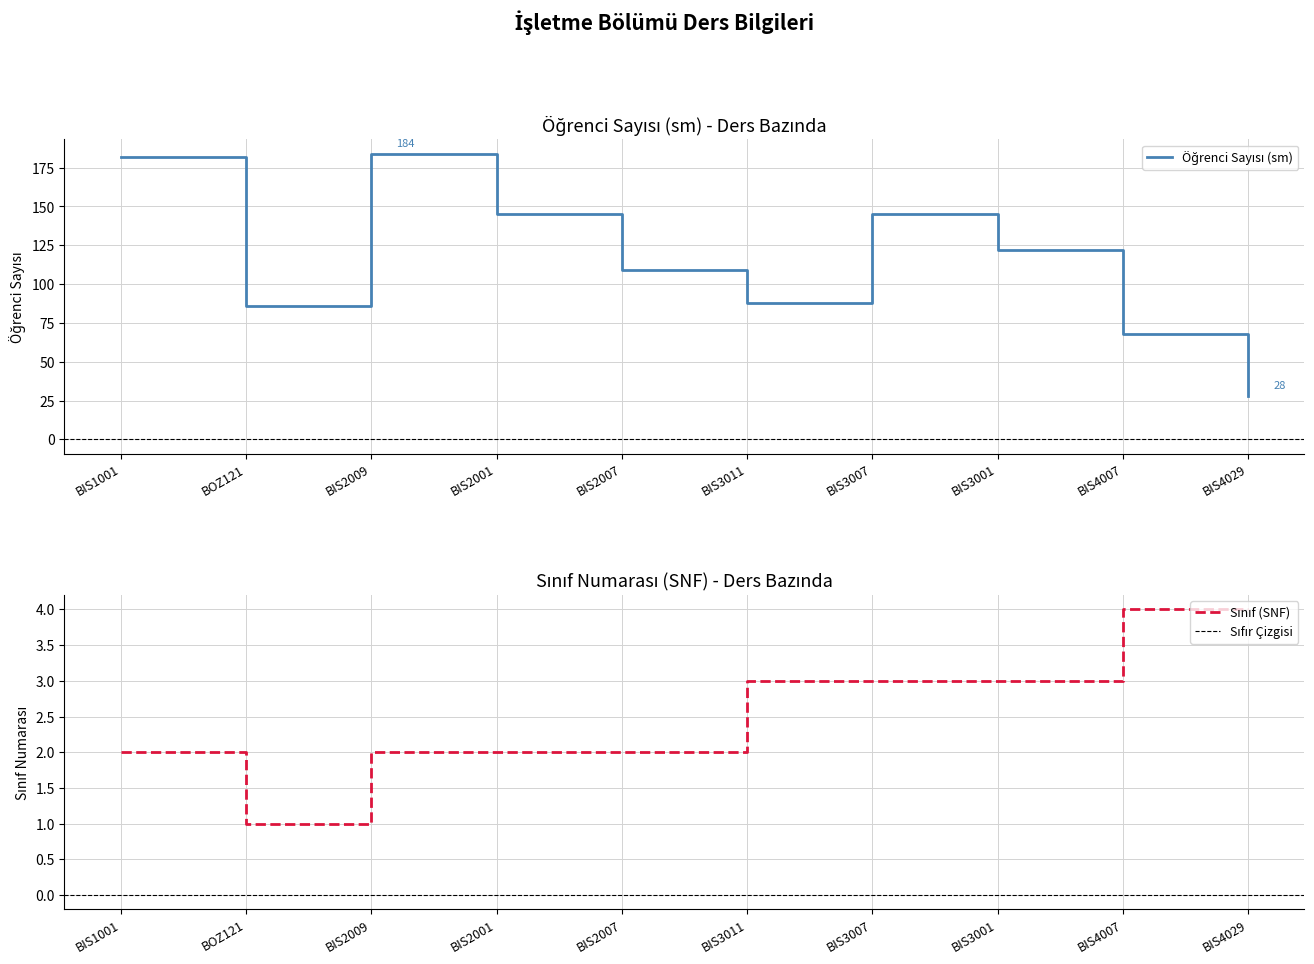

Count the Sınıf (SNF) values in the range 2 to 3.

7